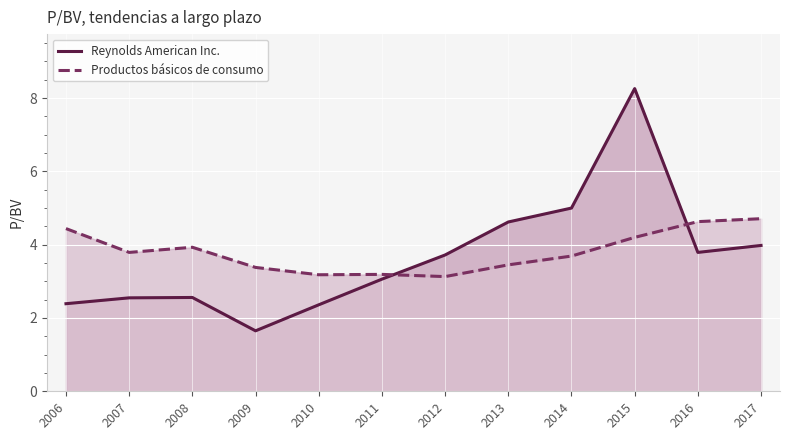

What is the difference between the Reynolds American Inc. values at 2014 and 2006?

2.6